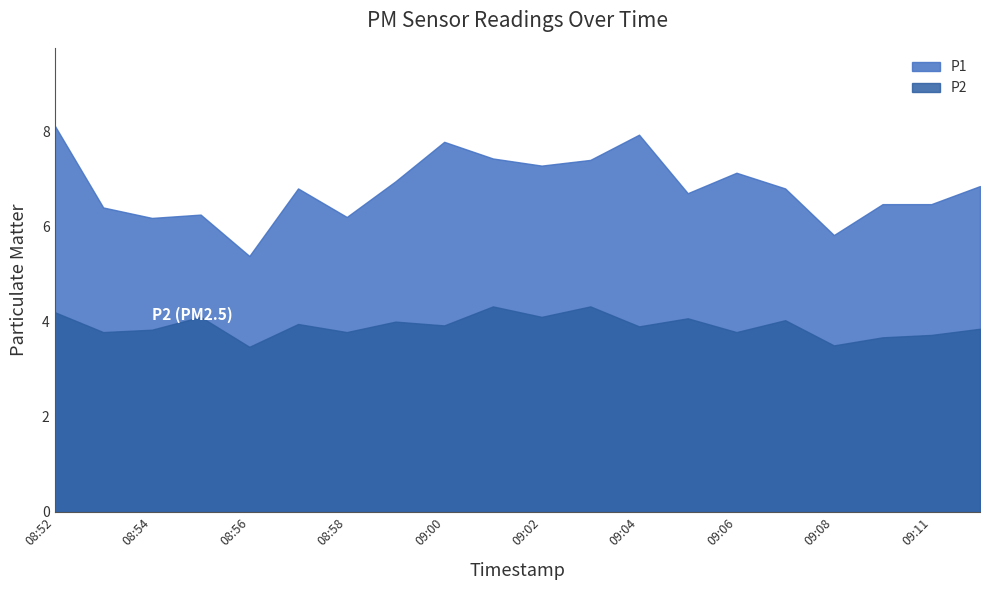

What is the average value of the P2 series?

3.9